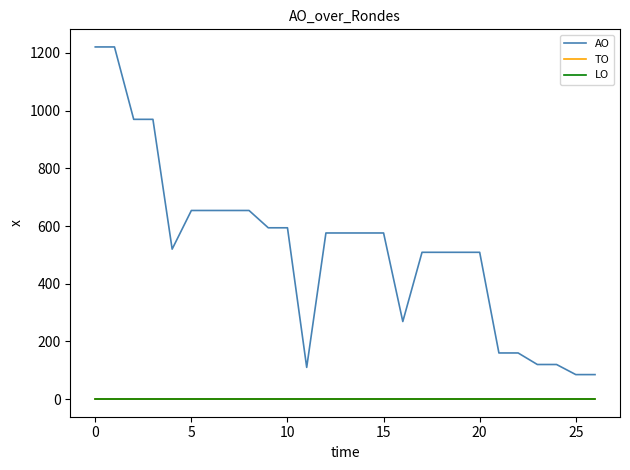

List the series in order of their peak value, lowest first.

TO, LO, AO